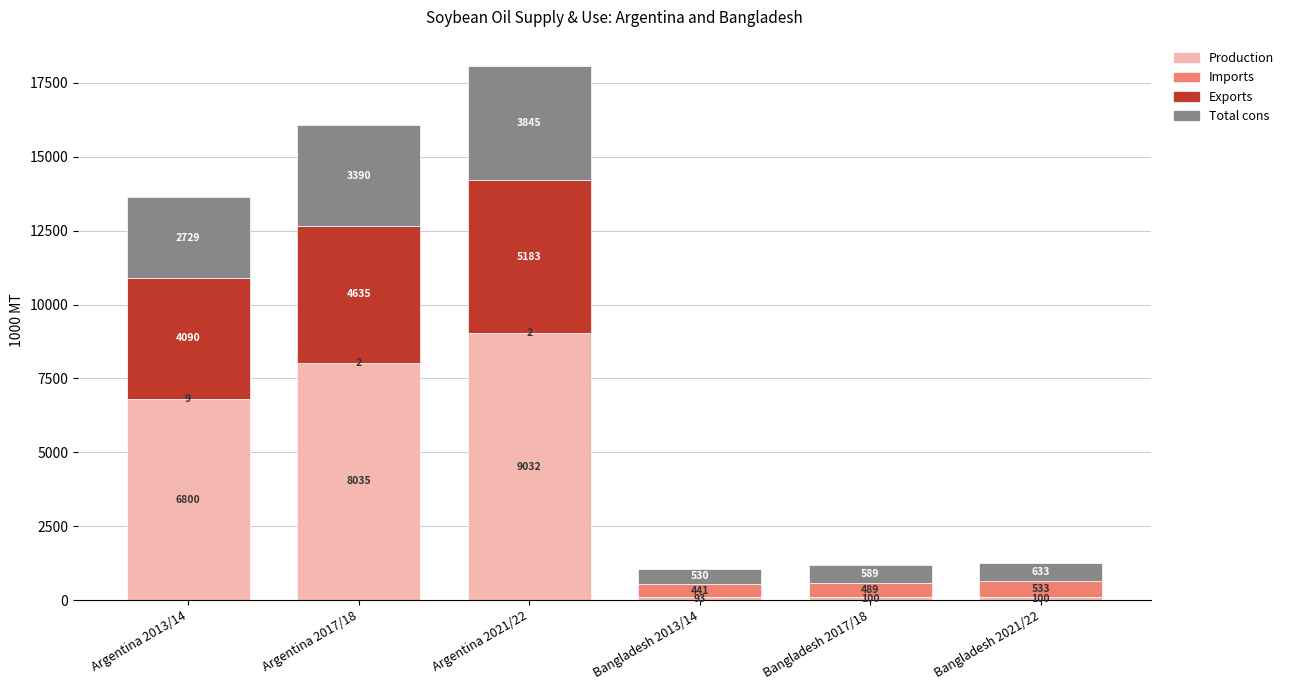

How many categories are shown in the chart?

6